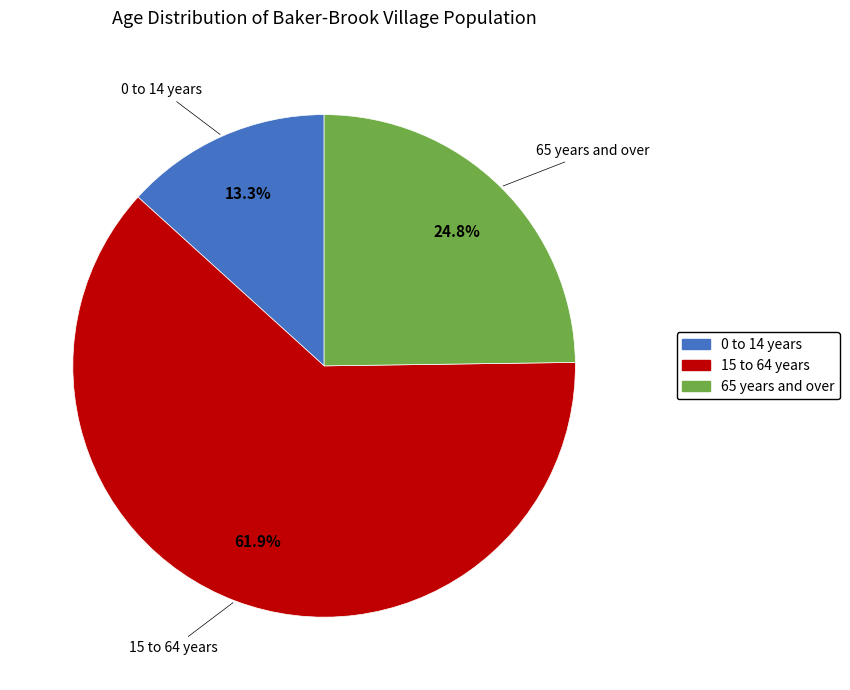

The 0 to 14 years slice represents 13% of the pie. True or false?

True